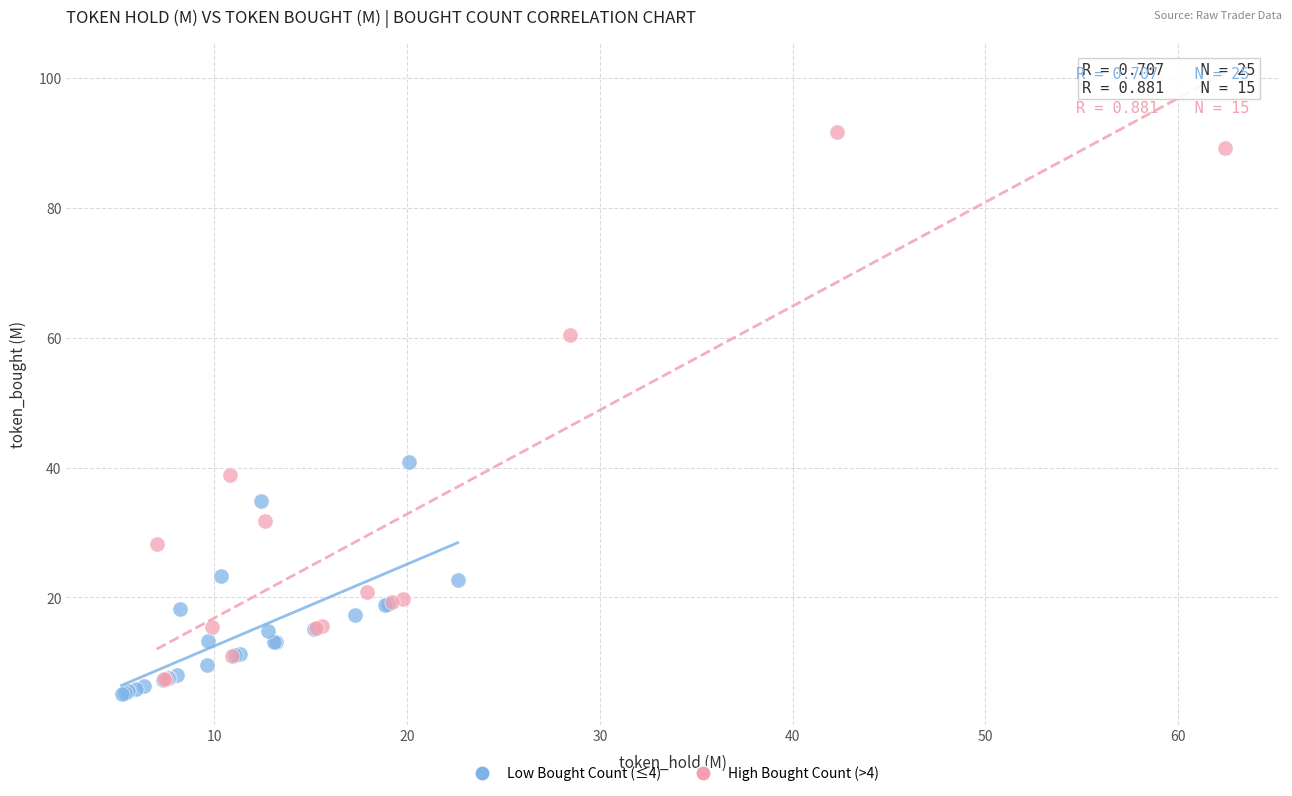

Which series contains the highest Y value?

High Bought Count (>4)